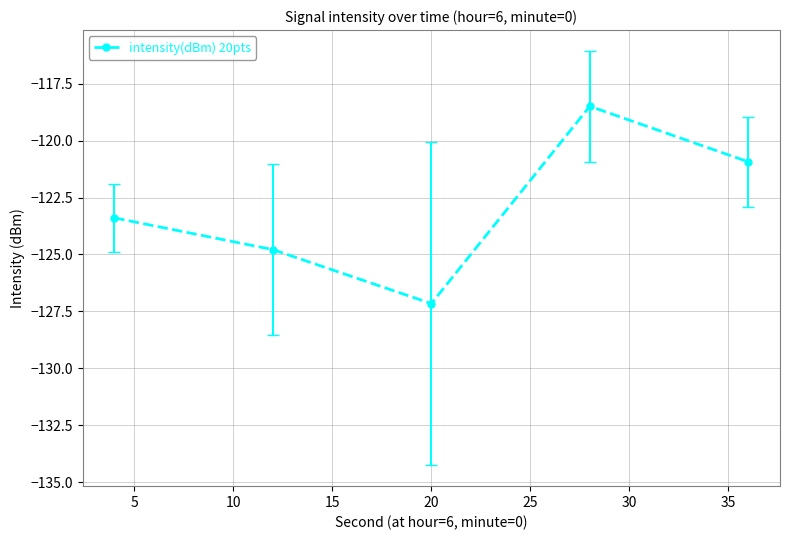

True or false: there are more than 0 points higher than both neighbors.

True